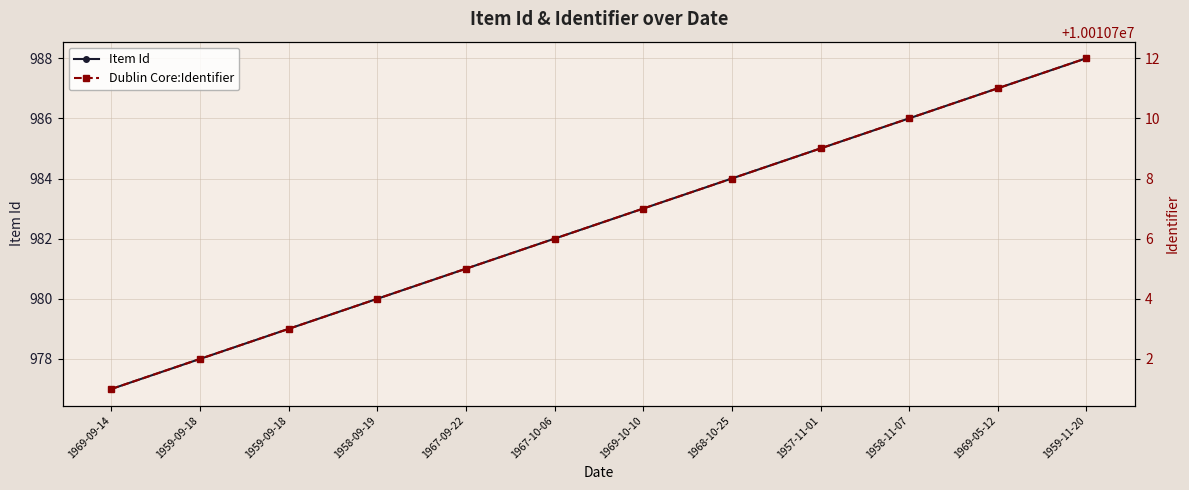

True or false: Item Id has more than 0 points higher than both neighbors.

False